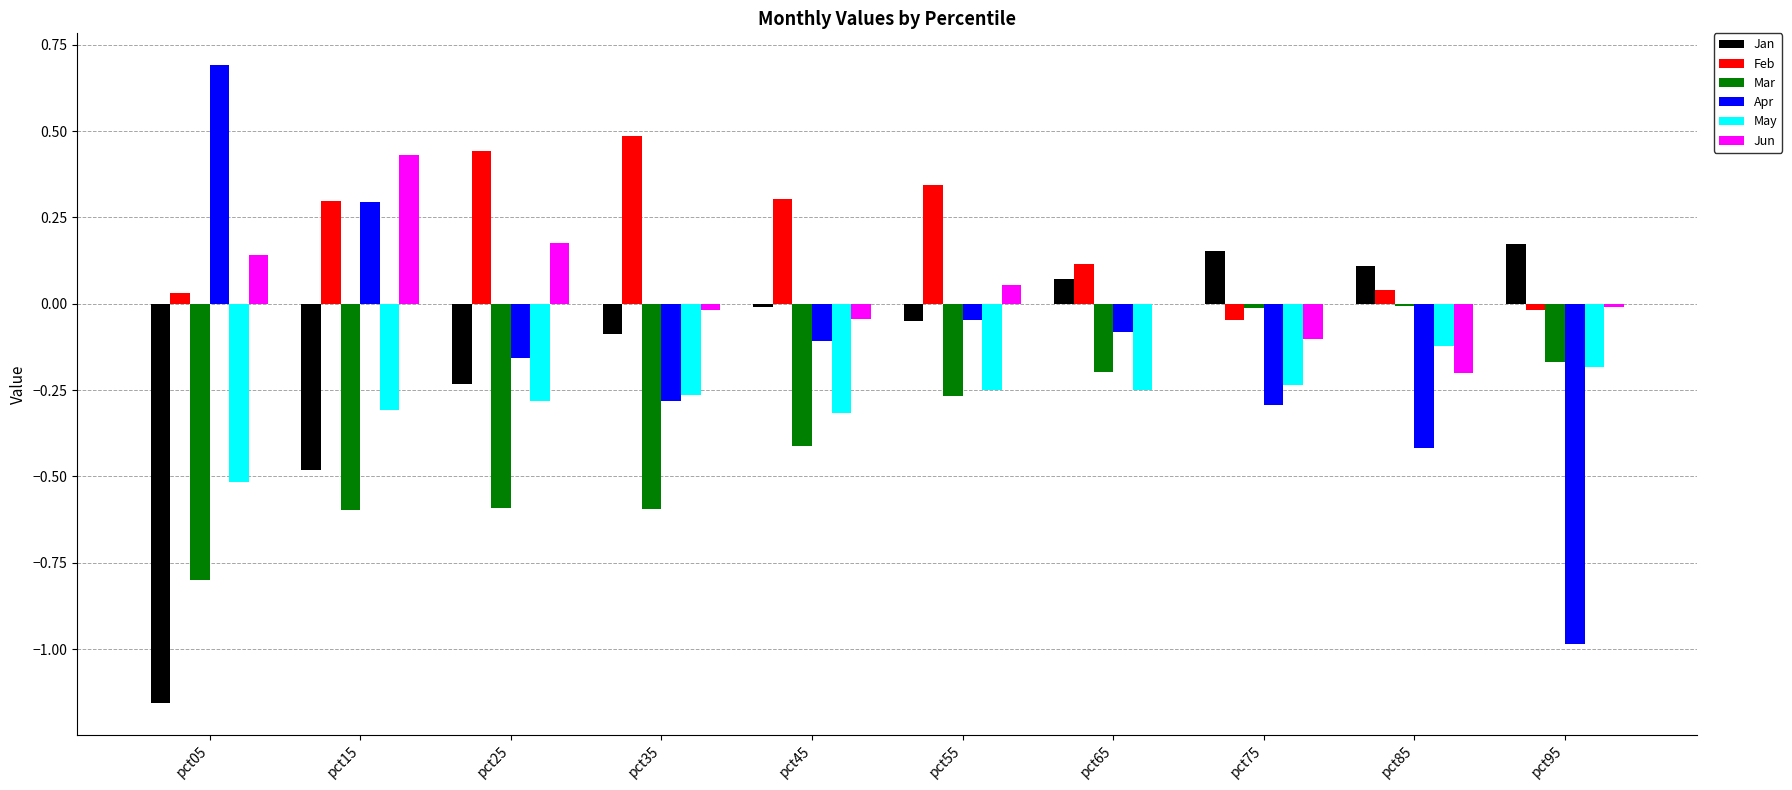

How many positive values does the Feb series have?

8